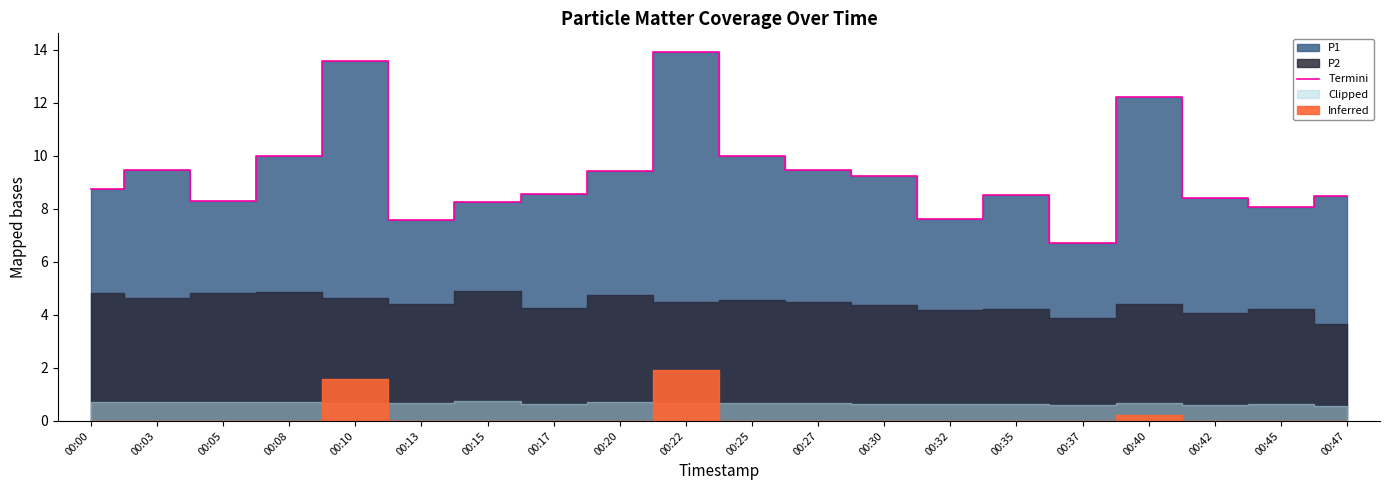

What is the maximum value shown in the chart?

13.9